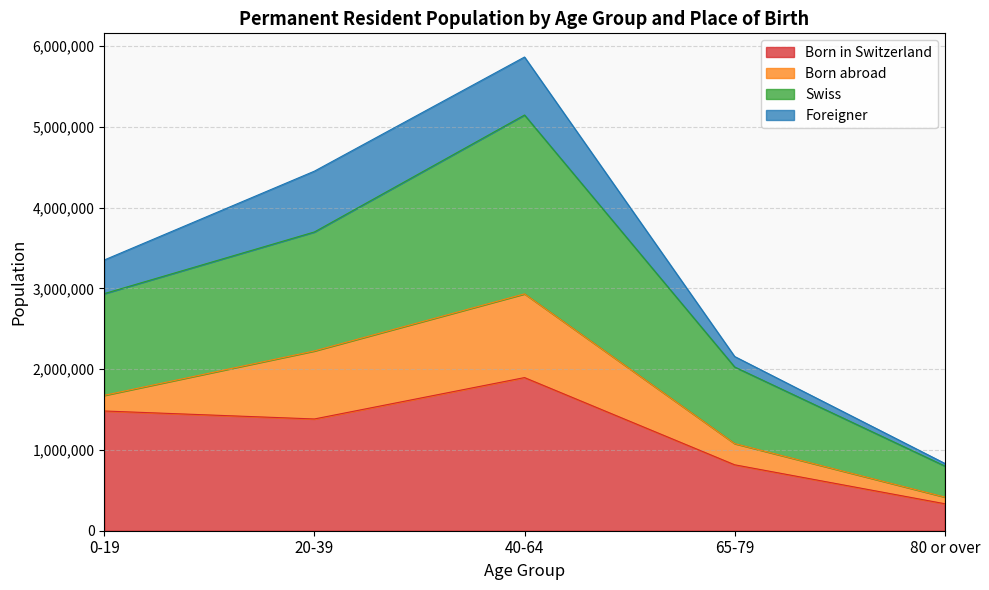

True or false: Born in Switzerland has a value of 3376327 at 40-64.

False